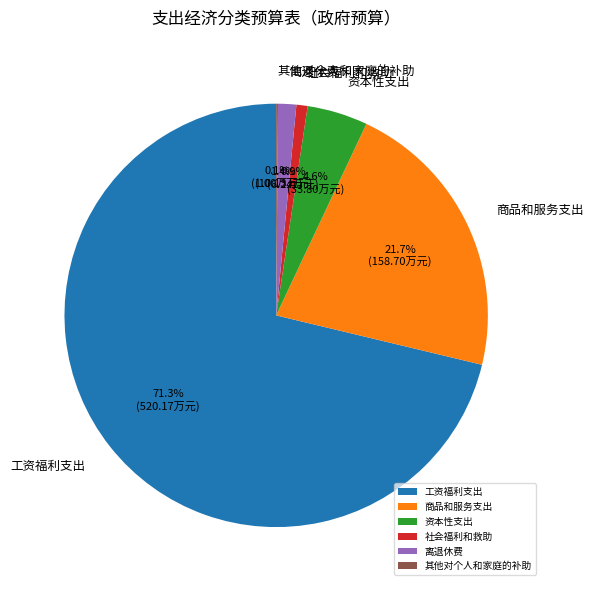

What is the majority slice?

工资福利支出